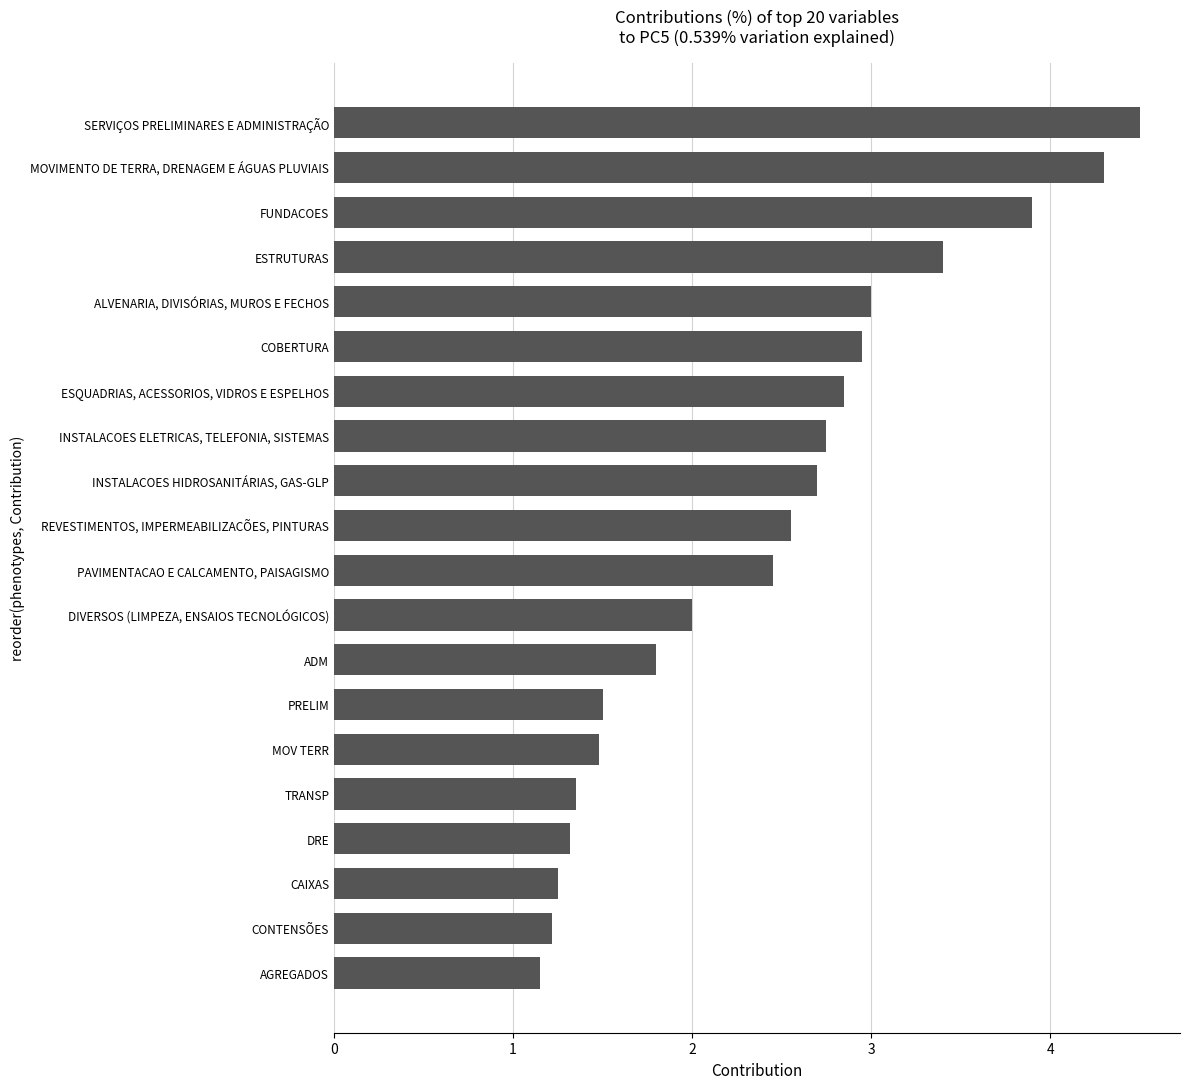

How many bars are there in total?

20